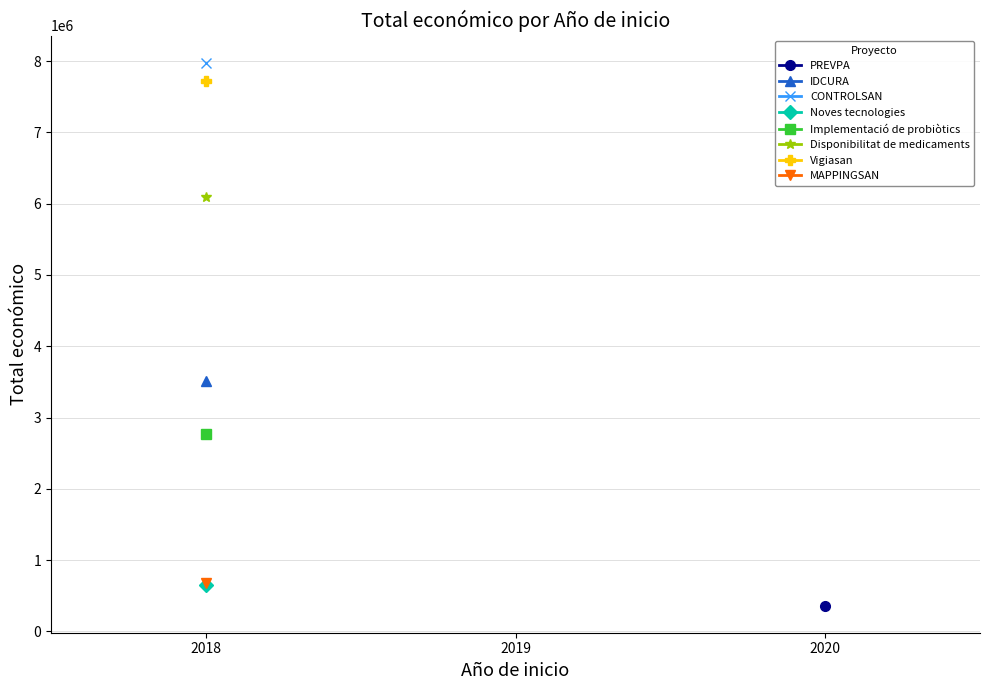

At which category does the chart reach its peak across all series?

2018